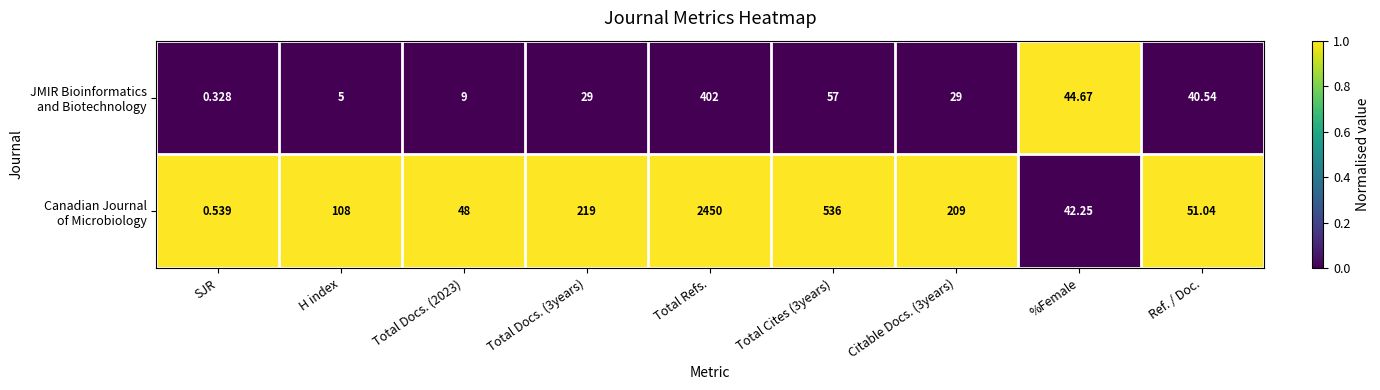

At which category does the chart reach its peak across all series?

Total Refs.